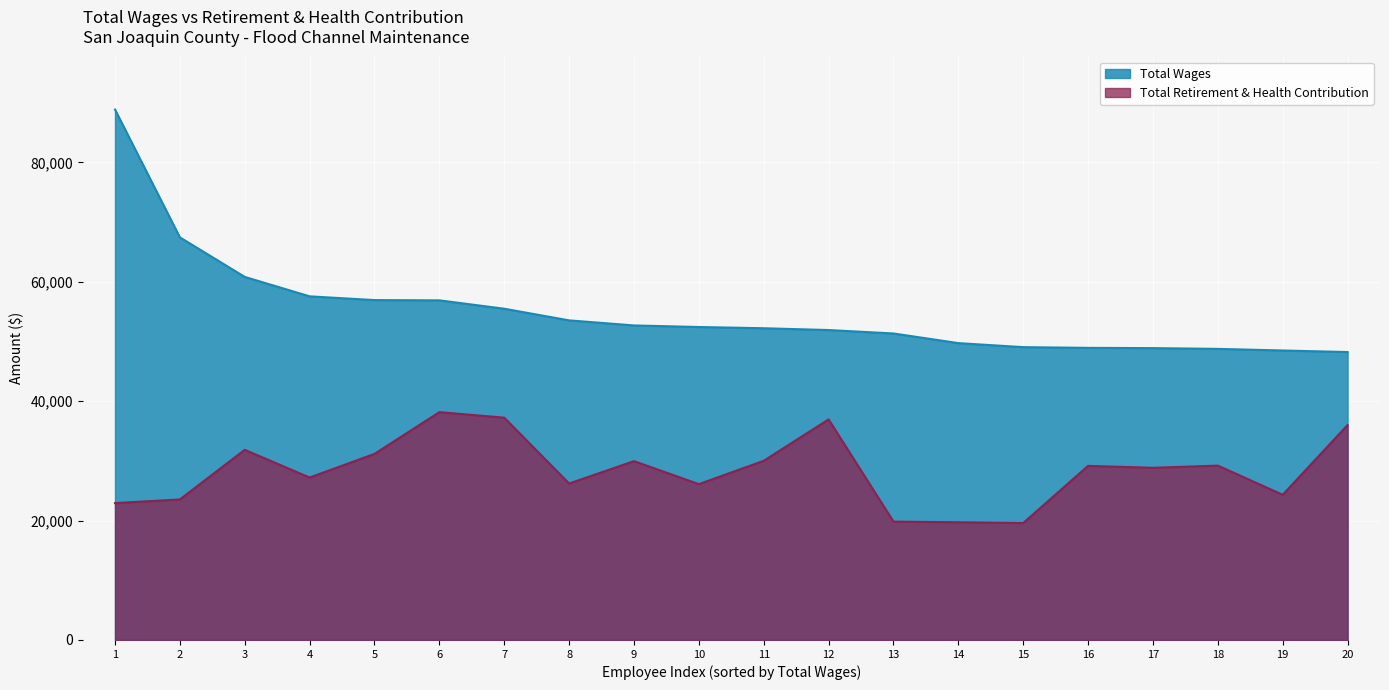

What is the sum of all Total Retirement & Health Contribution values?

568045